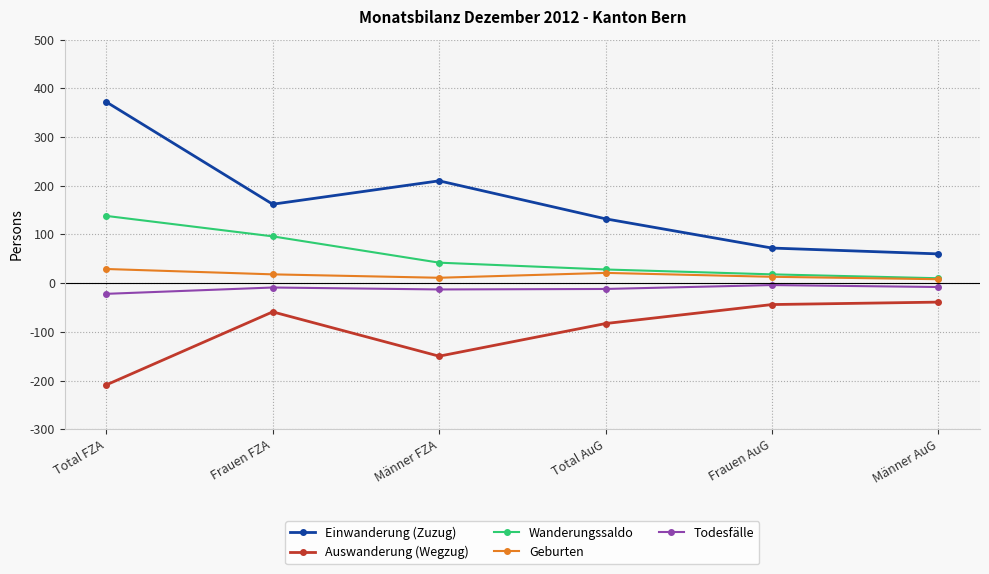

True or false: Wanderungssaldo and Todesfälle cross at least once.

False